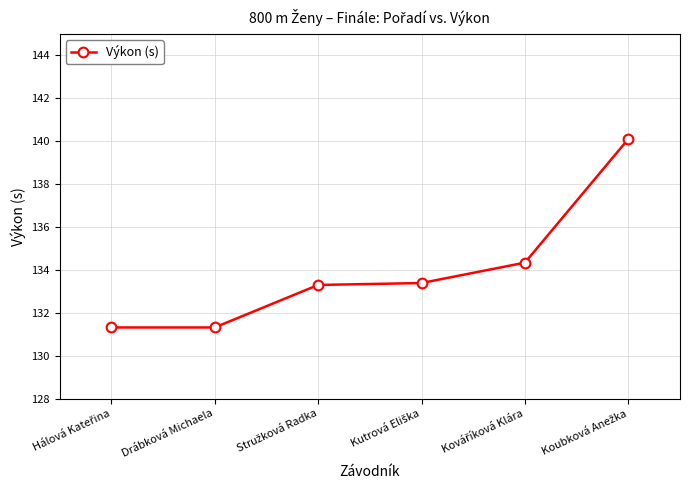

What is the average value?

134.0